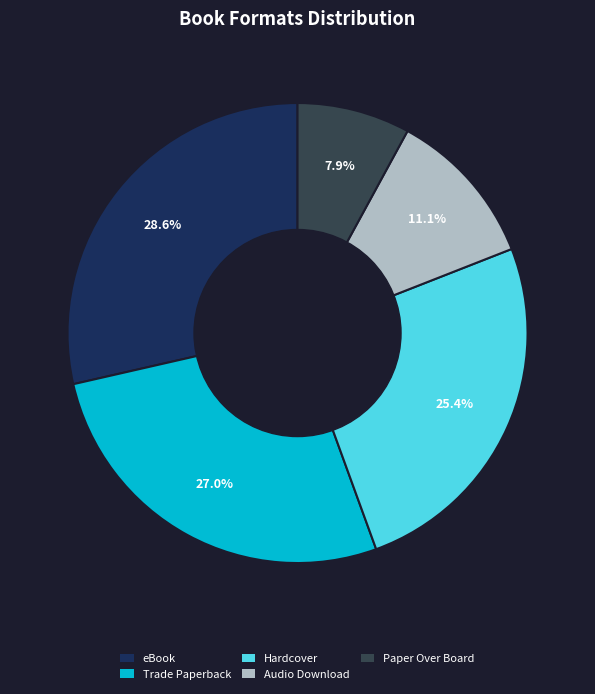

Is it true that Audio Download is 11% of the pie?

True